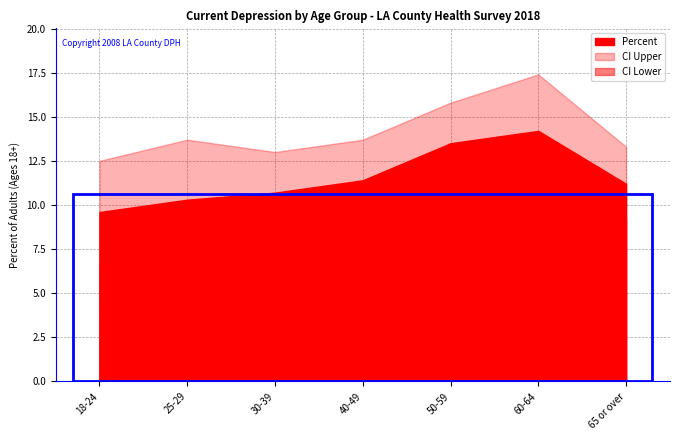

What is the maximum value shown in the chart?

17.4